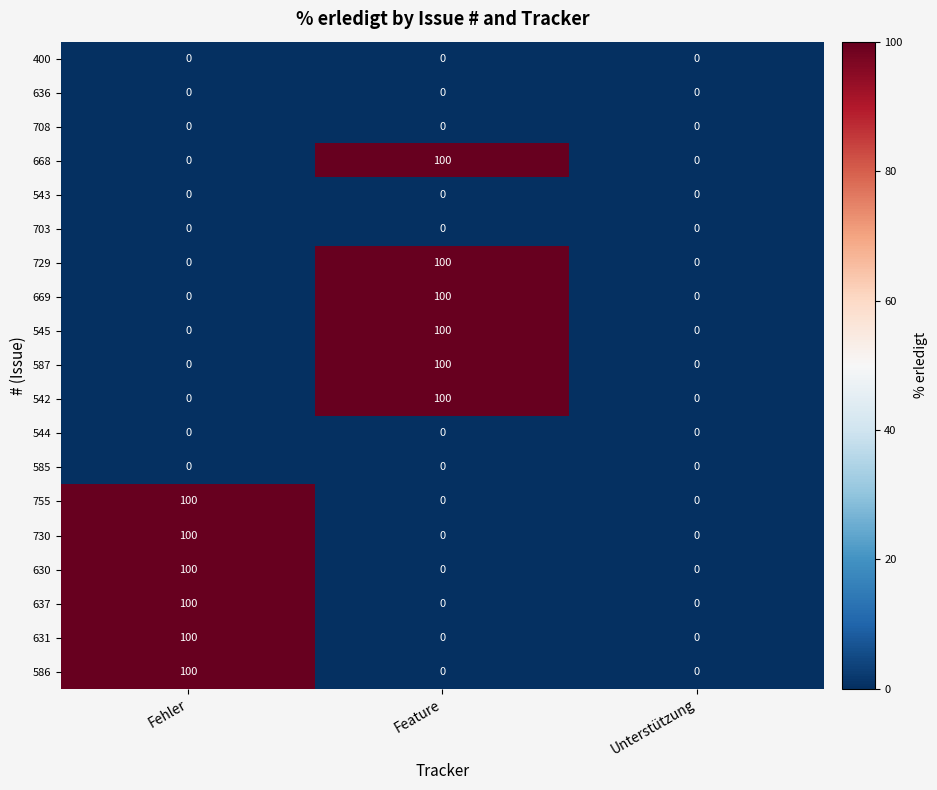

What is the difference between the maximum and second lowest values in the 755 series?

100